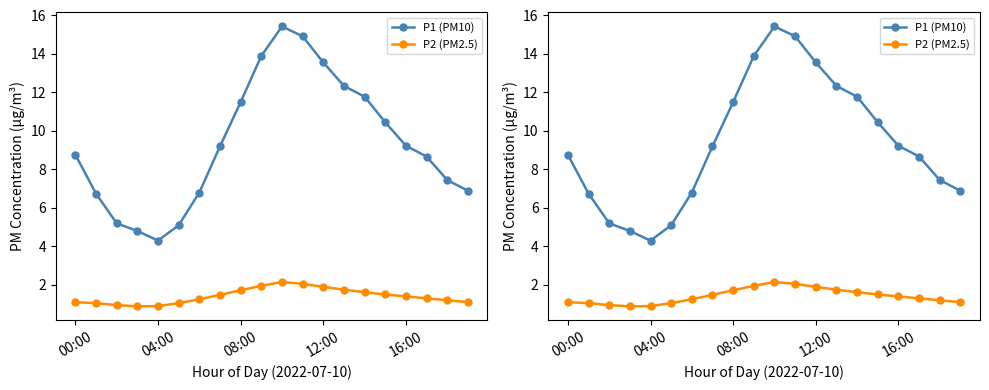

Is the value of P1 (PM10) at 7 greater than the value of P2 (PM2.5) at 7?

Yes